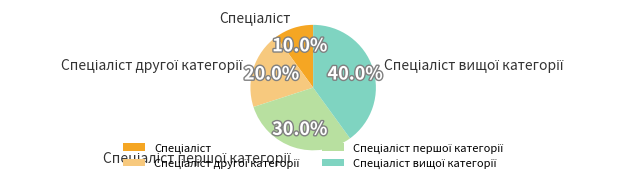

Is there a majority slice in this chart?

No